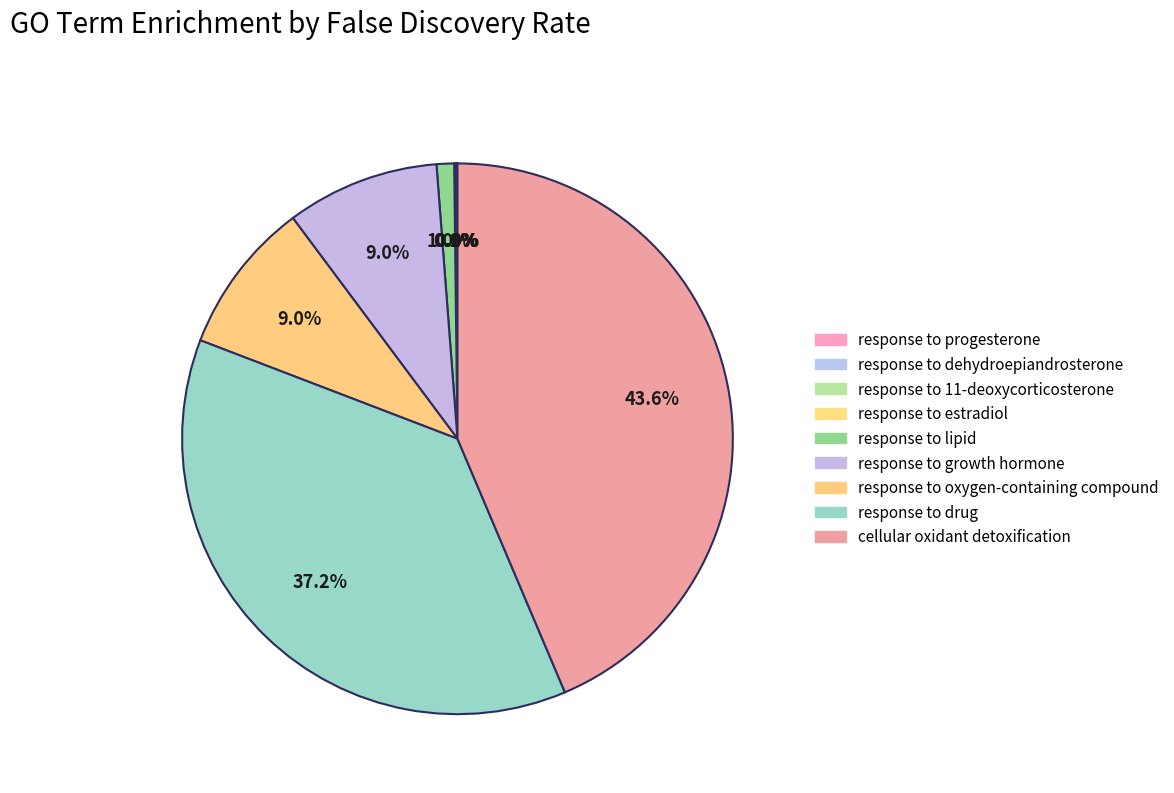

Rank the categories by value from lowest to highest.

response to progesterone, response to dehydroepiandrosterone, response to 11-deoxycorticosterone, response to estradiol, response to lipid, response to growth hormone, response to oxygen-containing compound, response to drug, cellular oxidant detoxification